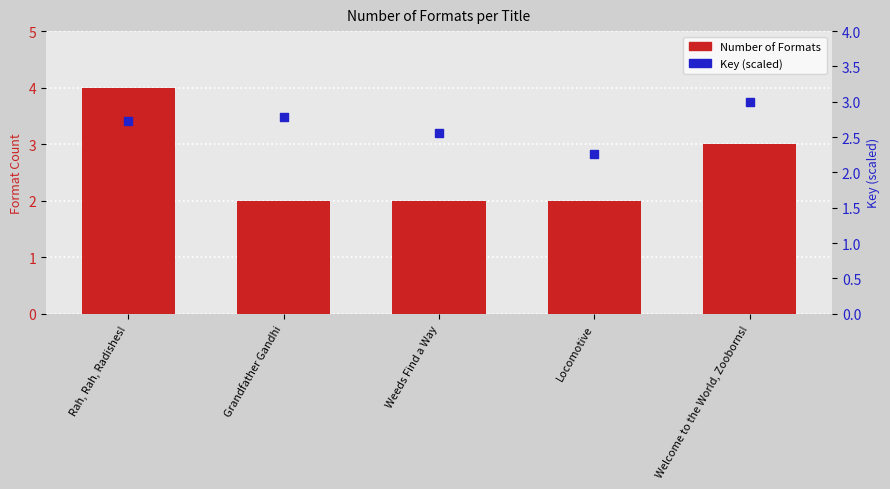

Which series contains the highest Y value?

Number of Formats